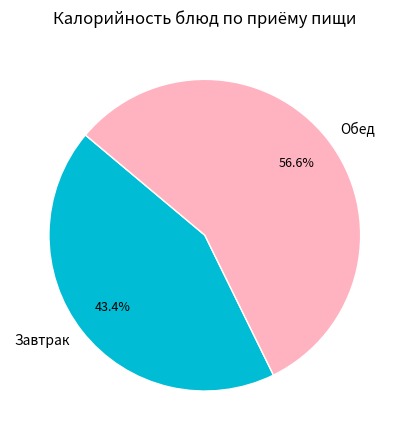

Rank the categories by value from lowest to highest.

Завтрак, Обед